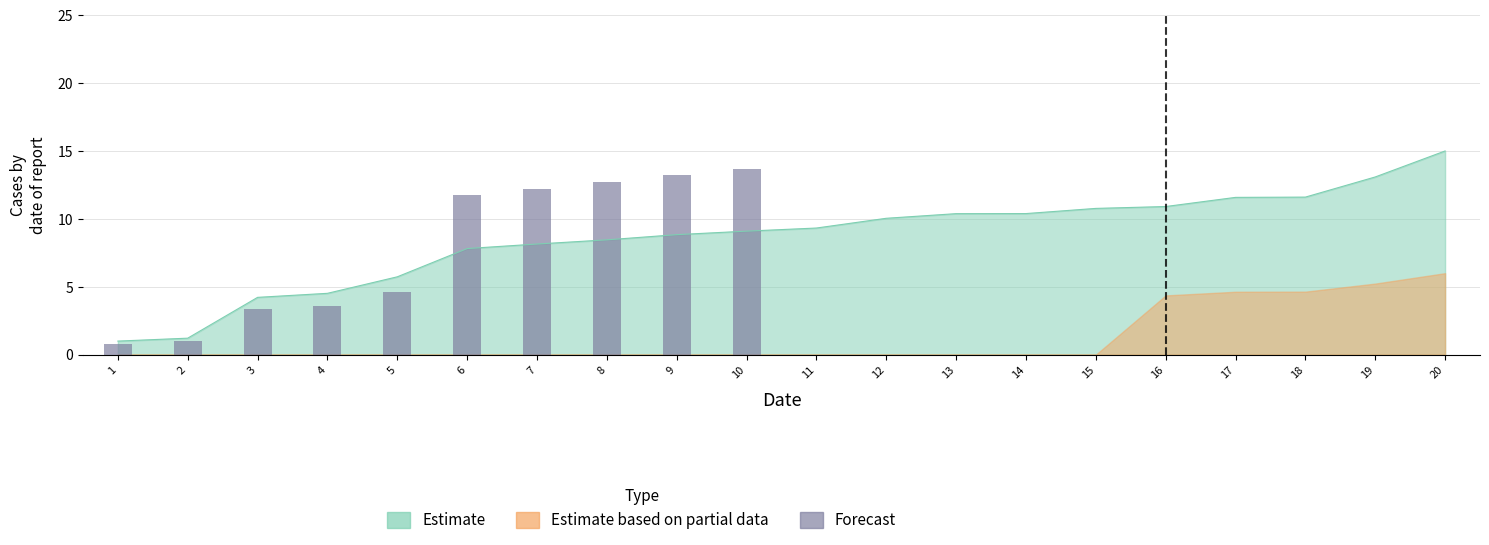

What is the value of the 7th bar from the left?

12.2